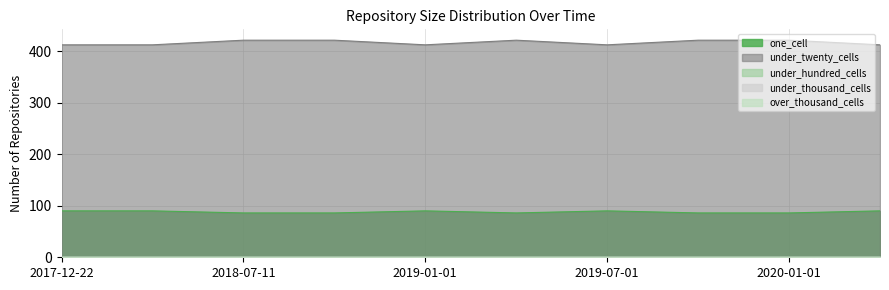

What is the total value across all series at 2018-04-09?

502